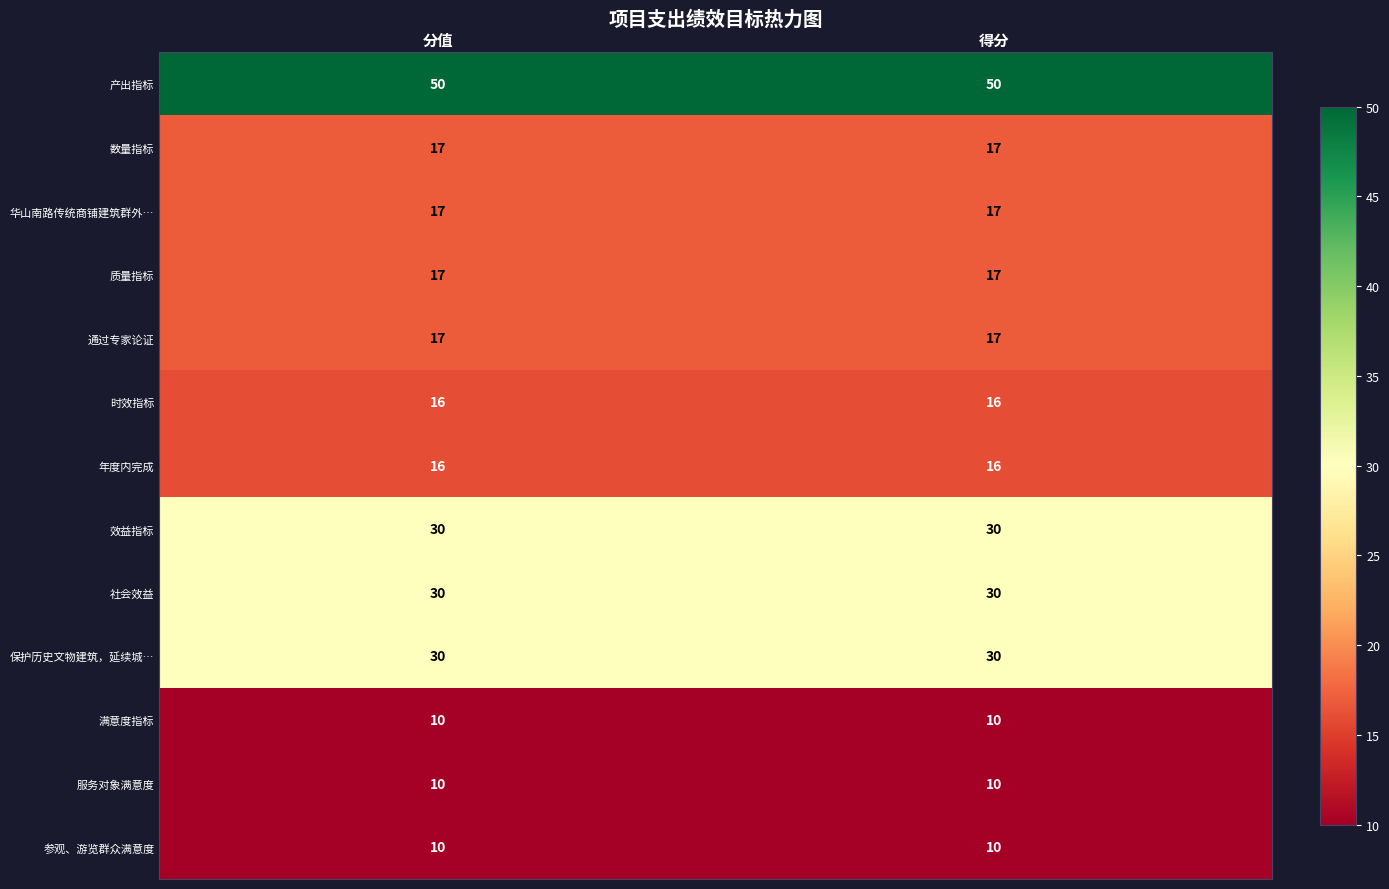

What is the smallest value displayed?

10